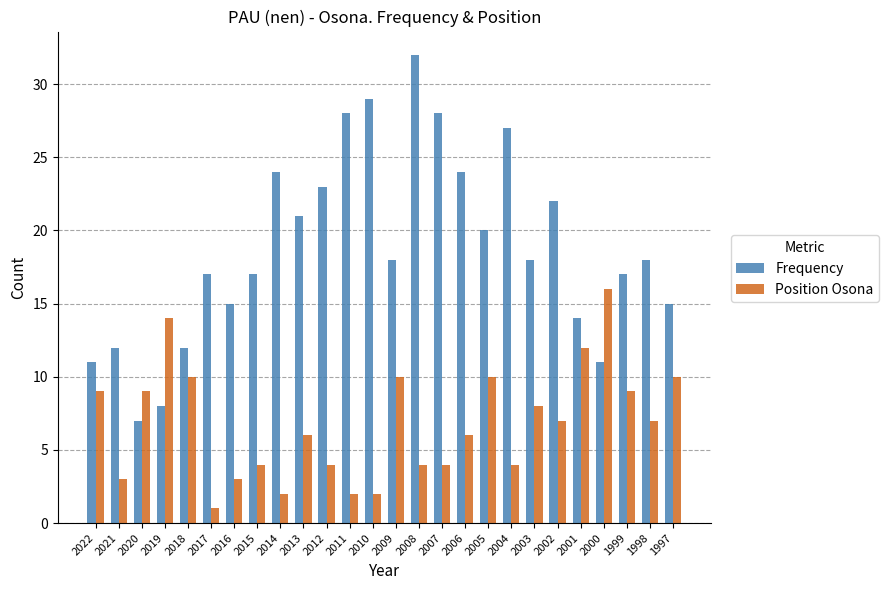

Is it true that Frequency equals 7 at 2017?

False